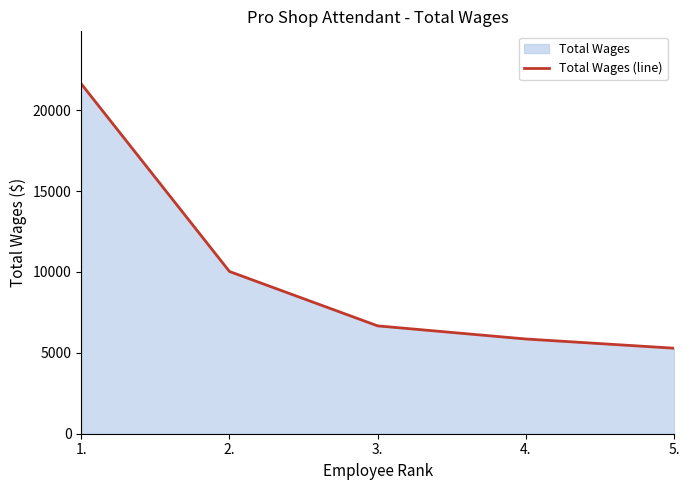

What is the label of the 5th point from the right?

1.